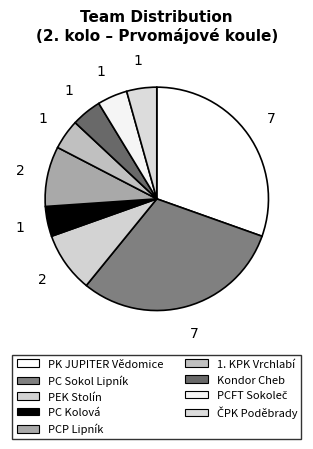

Approximately how many times larger is the value at PCP Lipník compared to PC Kolová?

2.0